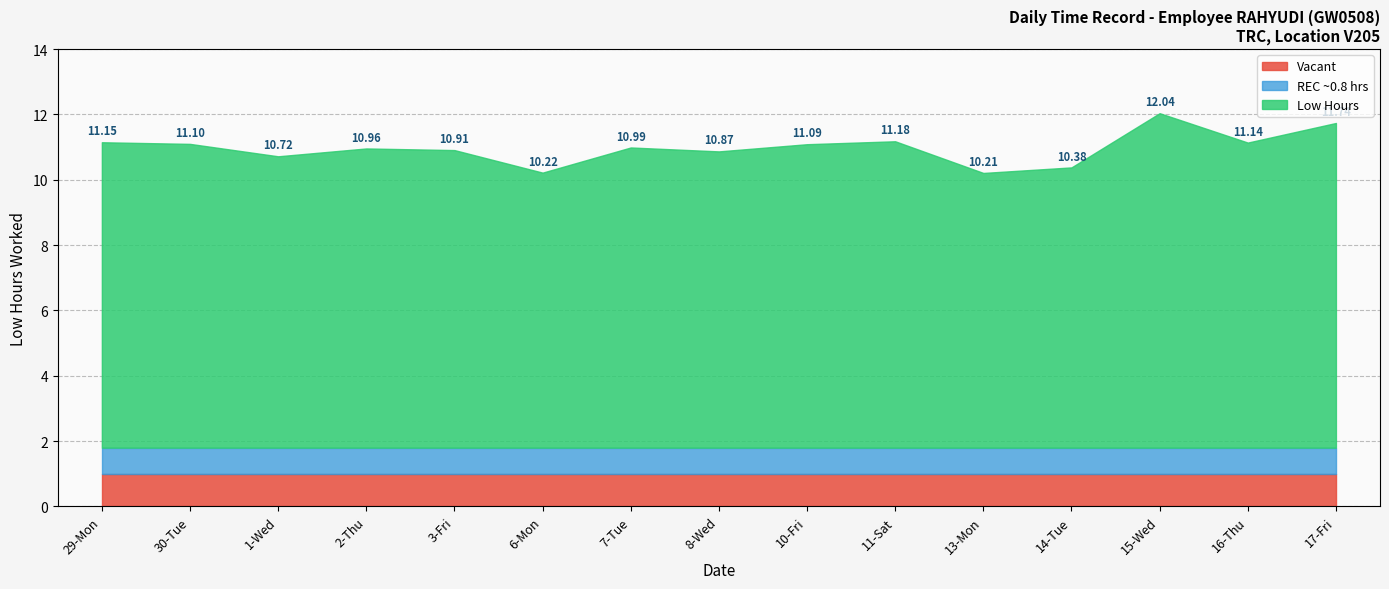

Reading right to left, transcribe all the data shown in this chart.

11.7	11.1	12.0	10.4	10.2	11.2	11.1	10.9	11.0	10.2	10.9	11.0	10.7	11.1	11.2